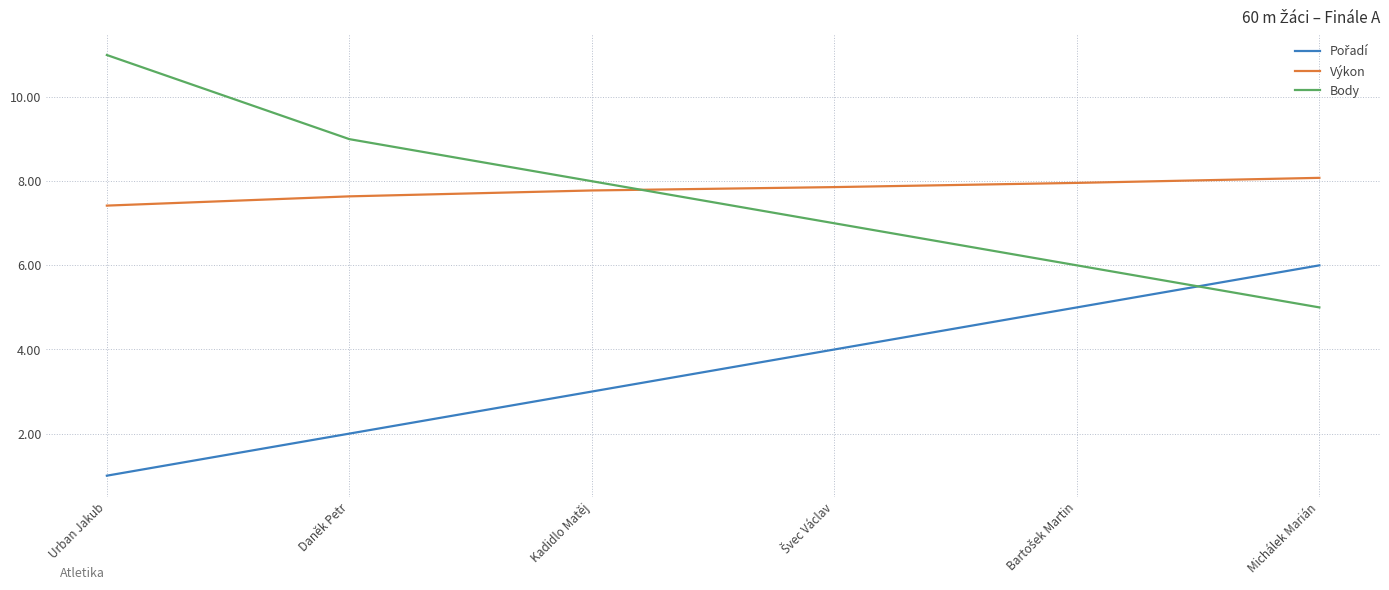

What is the minimum value shown in the chart?

1.0